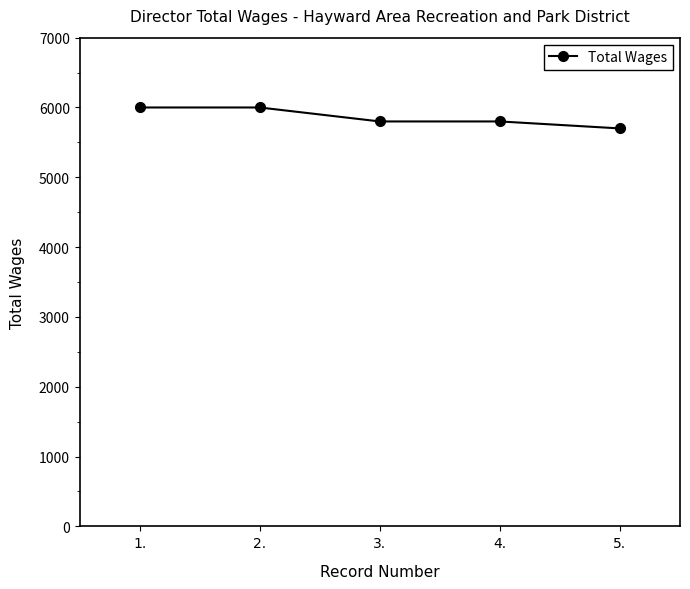

What is the sum of the values at 2. and 4.?

11800